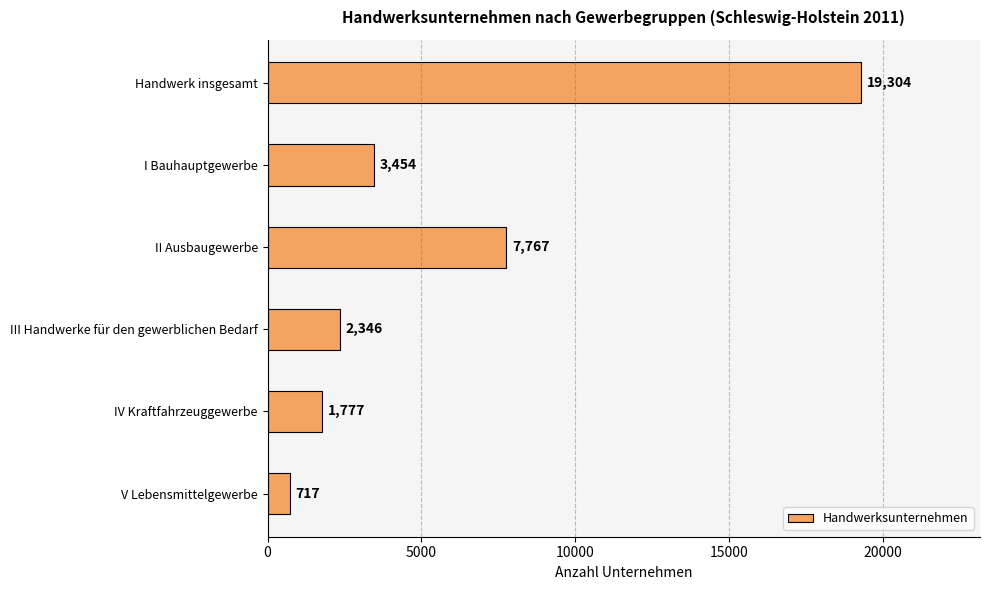

What is the change in value from I Bauhauptgewerbe to V Lebensmittelgewerbe?

-2737